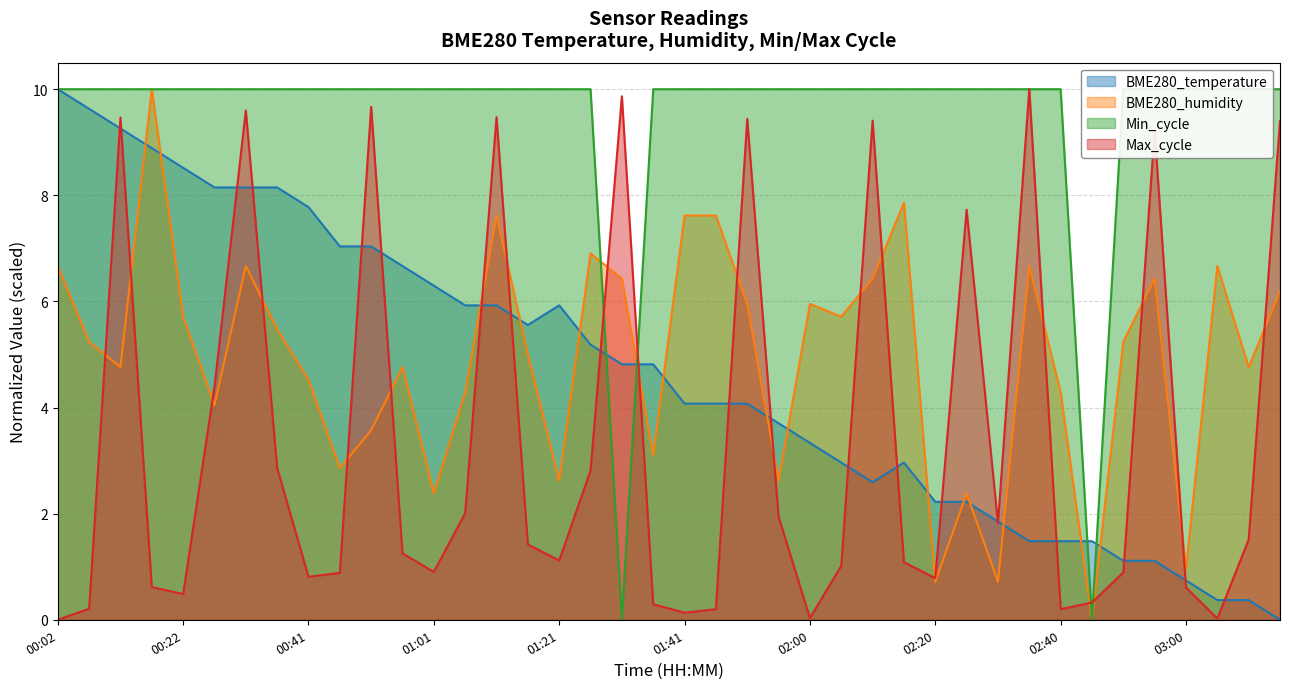

How many times do BME280_humidity and Min_cycle cross each other?

2